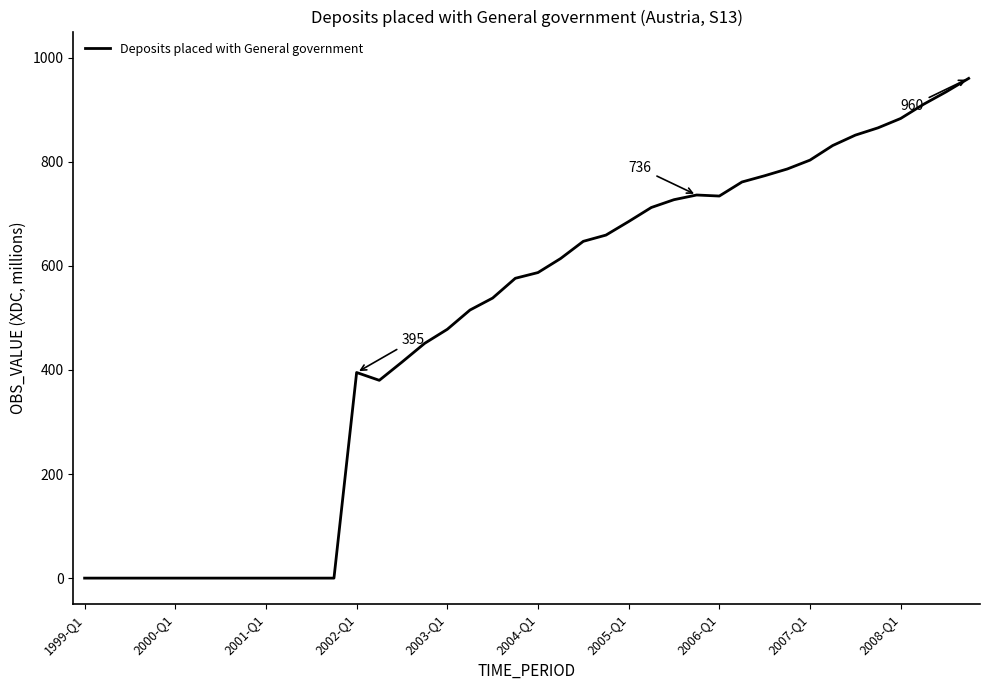

What is the difference between the maximum and minimum values?

960